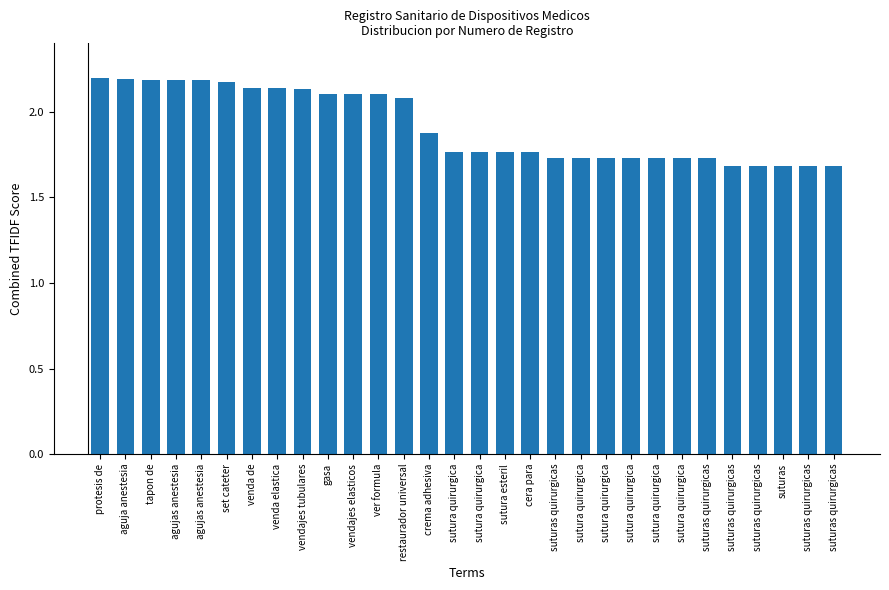

How many data points does each series have?

30